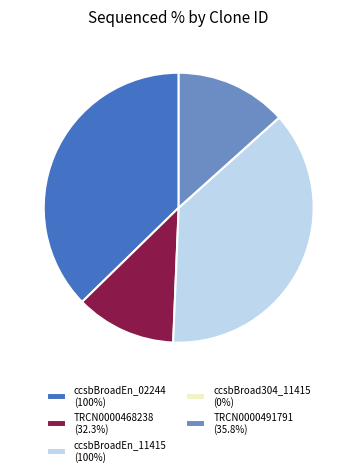

Is there a majority slice in this chart?

No